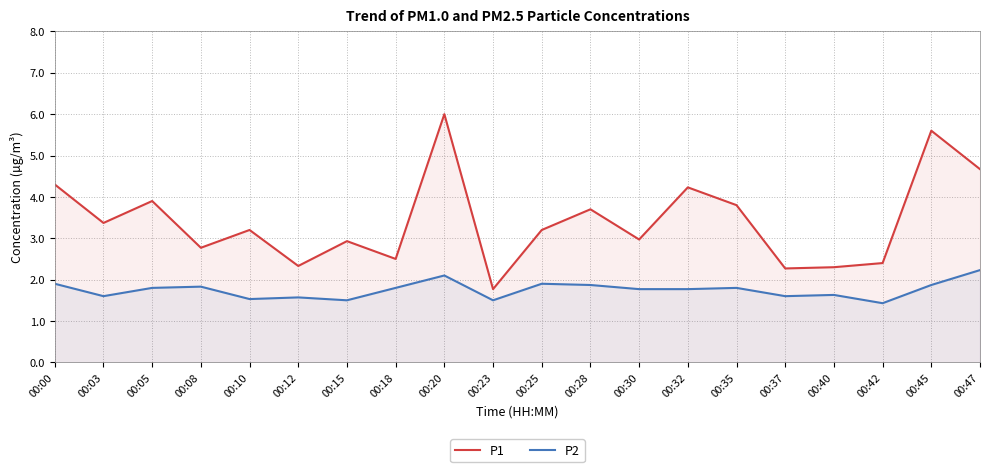

At which category is the sum across all series the highest?

00:20